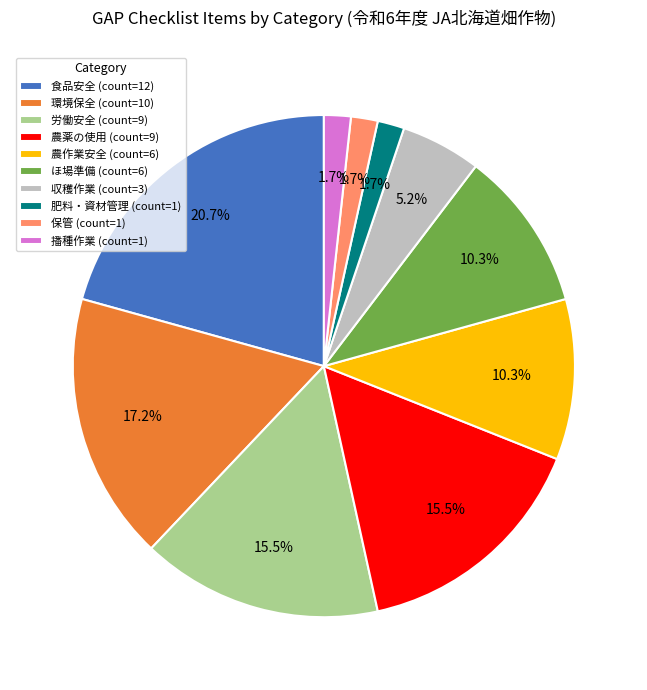

Does 環境保全 account for over 50% of the chart?

No